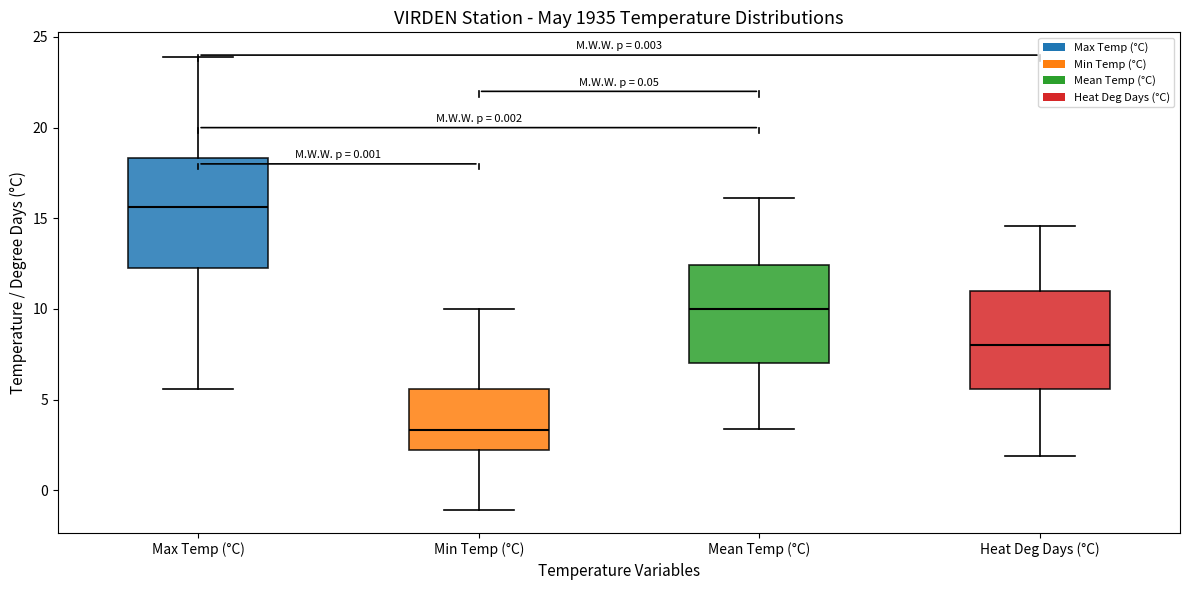

Where does the lower whisker of the box for Mean Temp (°C) end on the y-axis? The values are not printed on the chart, so give them approximately, as read against the axis.

3.5